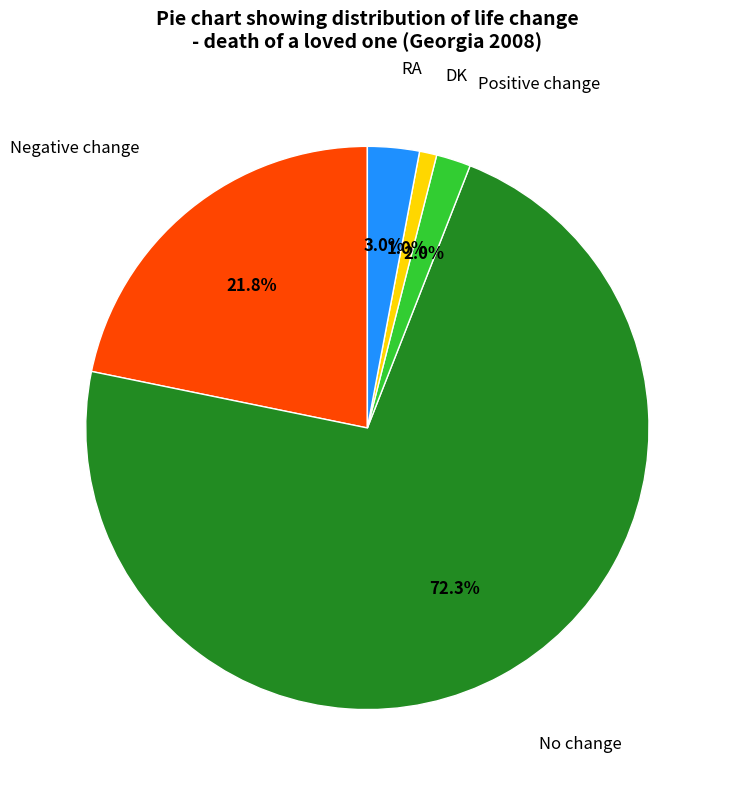

Does any single category account for the majority?

Yes